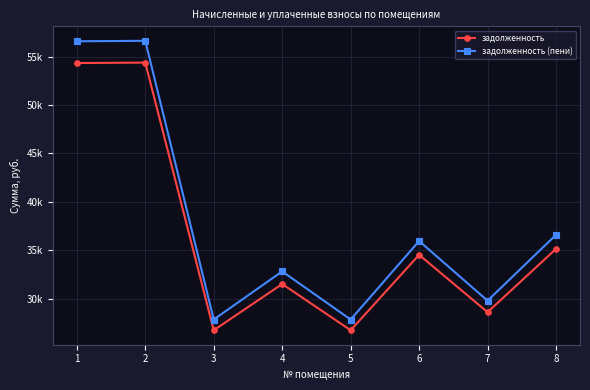

Is this an area chart (filled region under the line)?

No